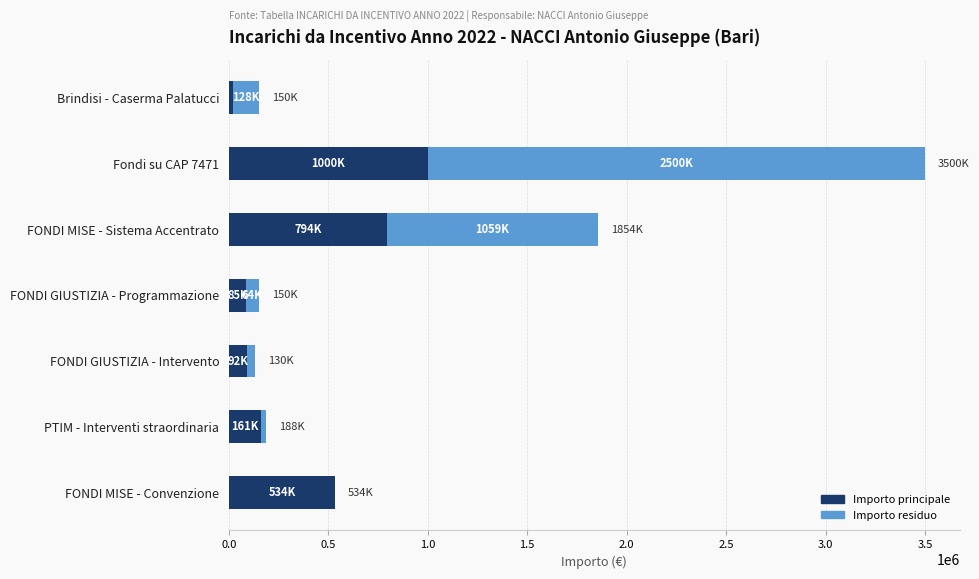

What is the highest value of the Importo principale series?

1000000.0